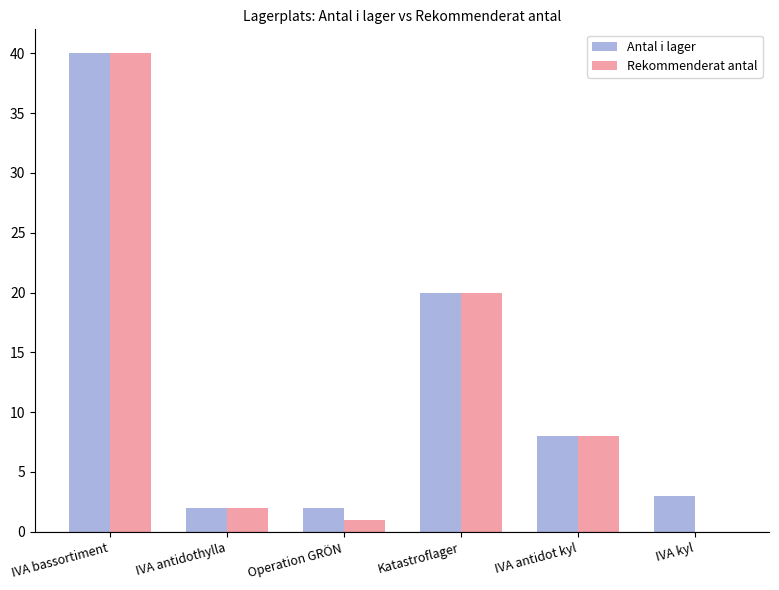

What value does the Antal i lager series have at Katastroflager, to the nearest 5?

20